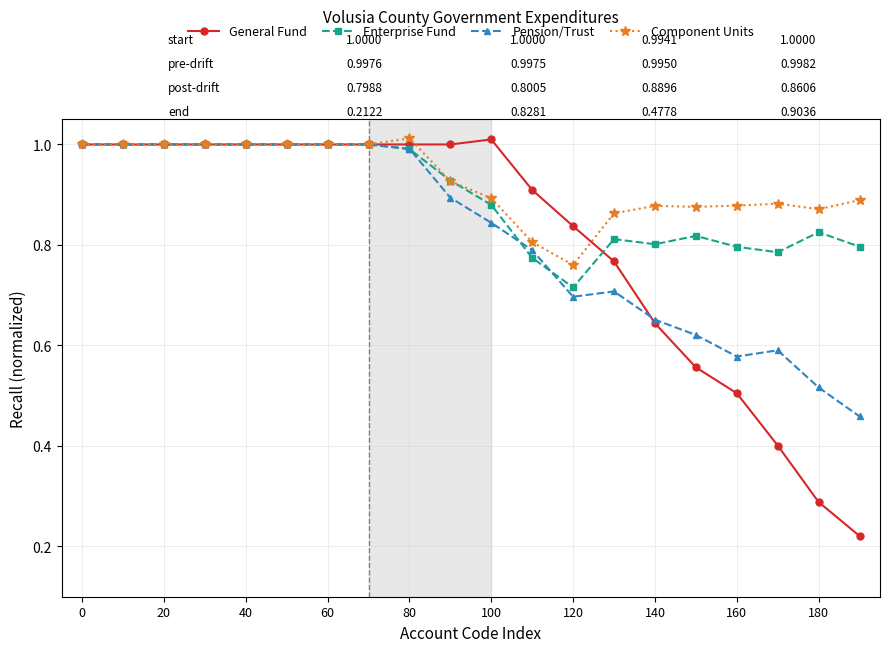

At how many categories does at least one series exceed 0?

20